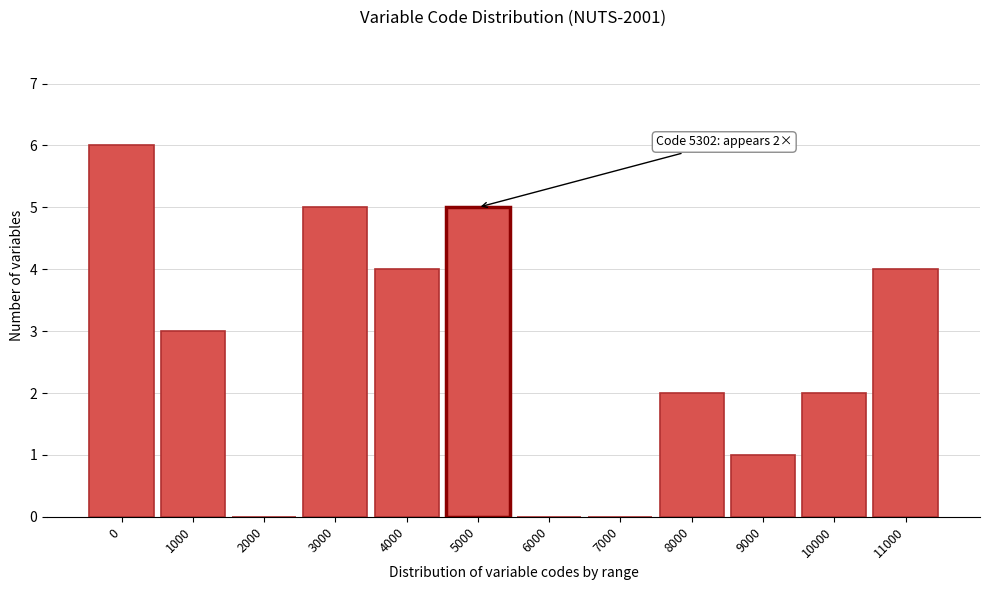

Reading left to right, extract all data points from this chart.

0=6	1000=3	2000=0	3000=5	4000=4	5000=5	6000=0	7000=0	8000=2	9000=1	10000=2	11000=4